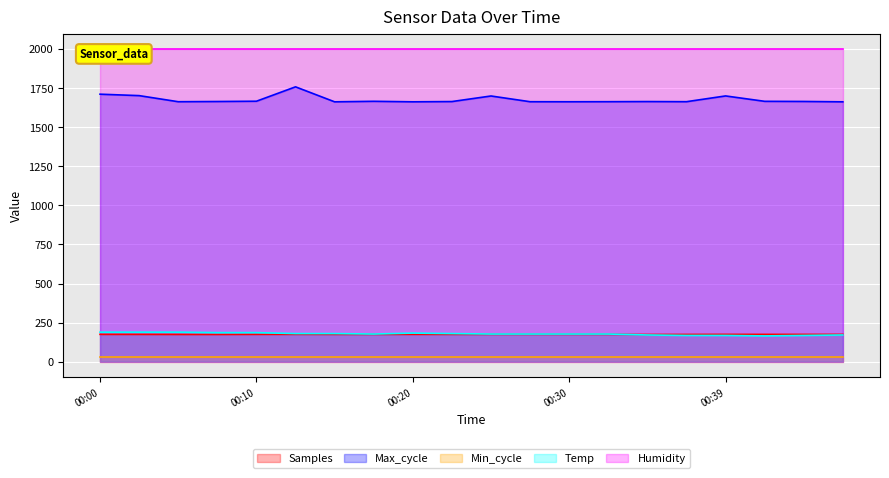

What is the highest value of the Temp series?

189.0